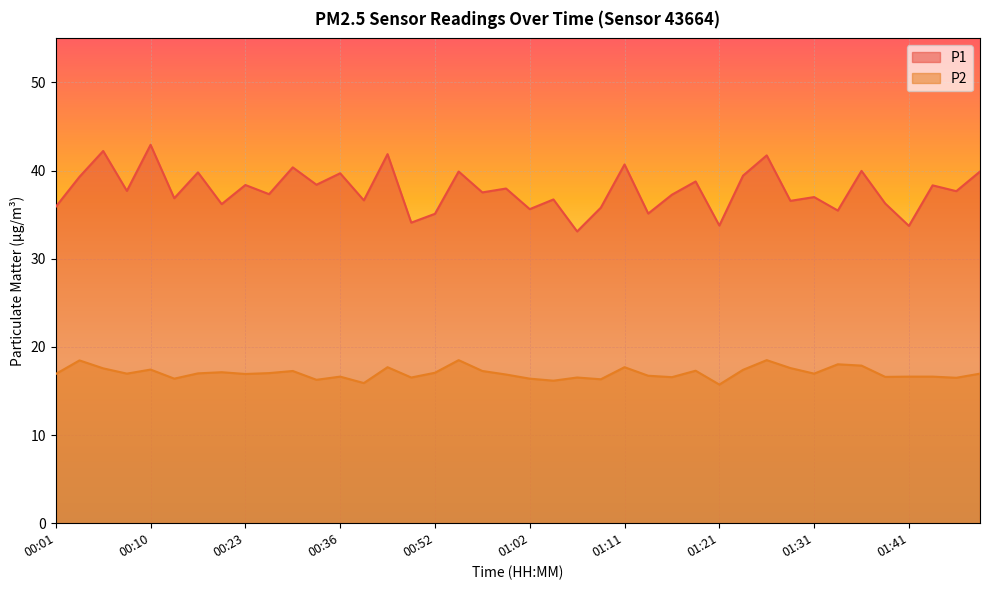

True or false: P2 and P1 intersect in this chart.

False